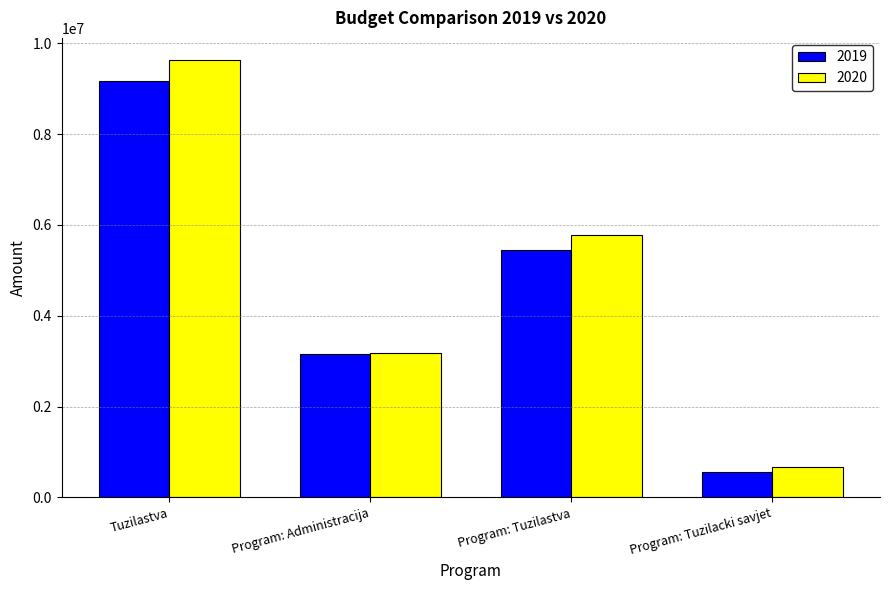

What is the difference between the 2020 values at Tuzilastva and Program: Tuzilastva?

3849327.3